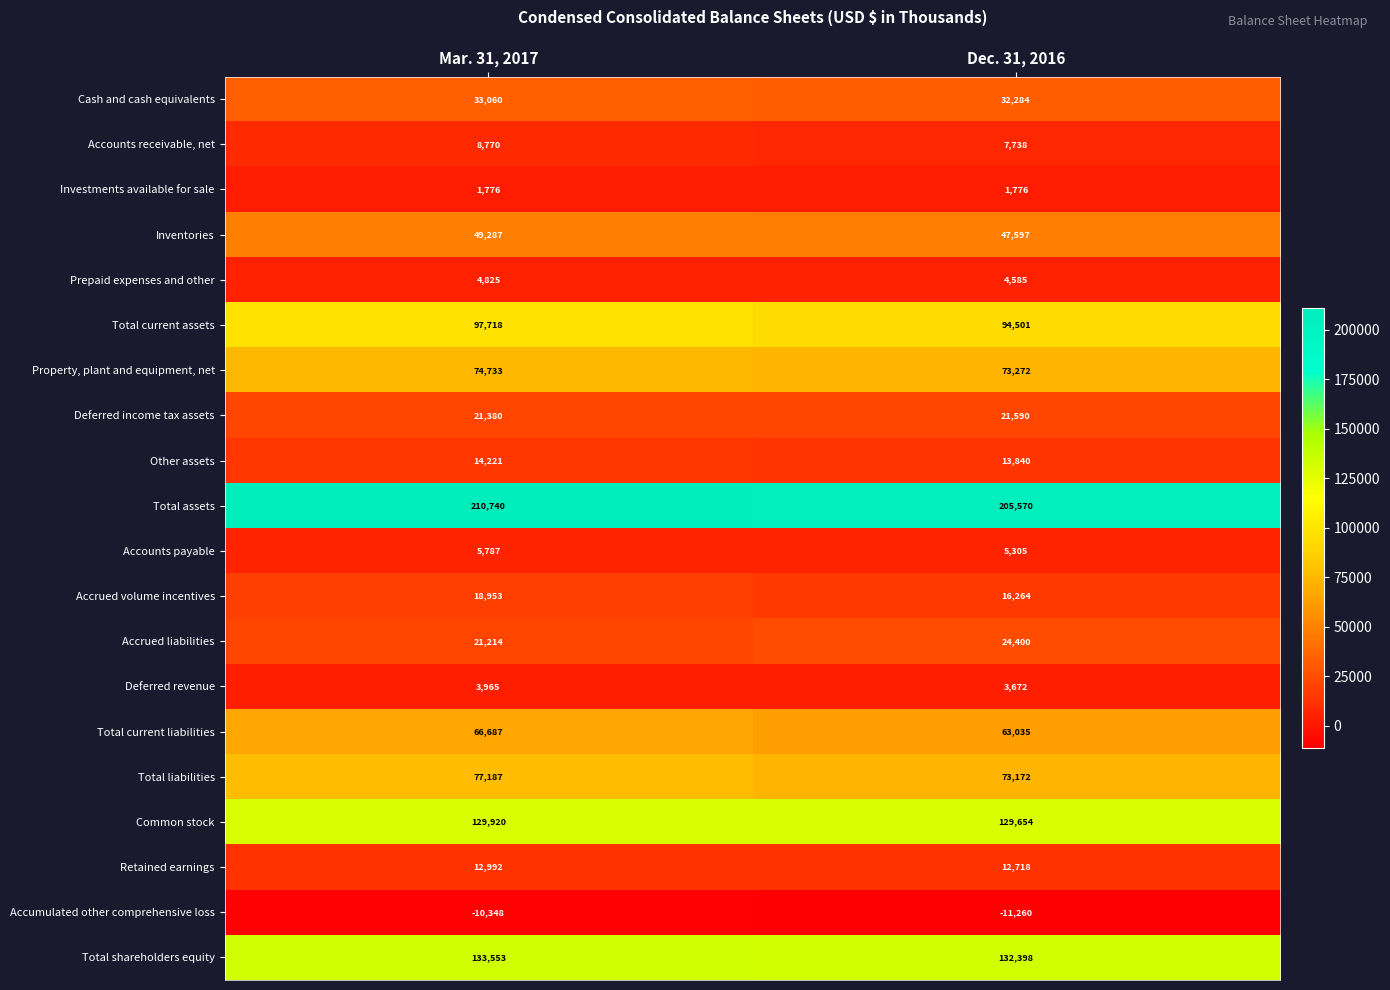

What is the average value of the Investments available for sale series?

1776